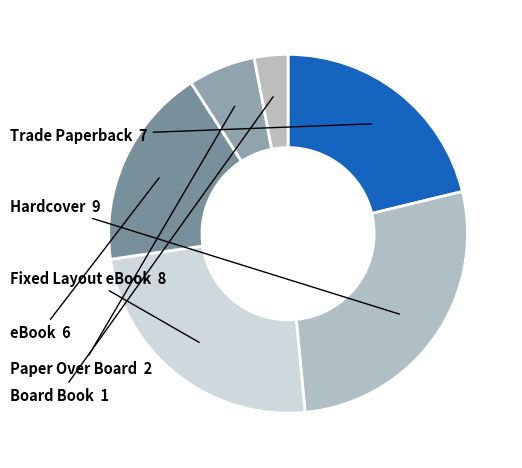

Do Trade Paperback and Fixed Layout eBook together represent more than half of the pie?

No